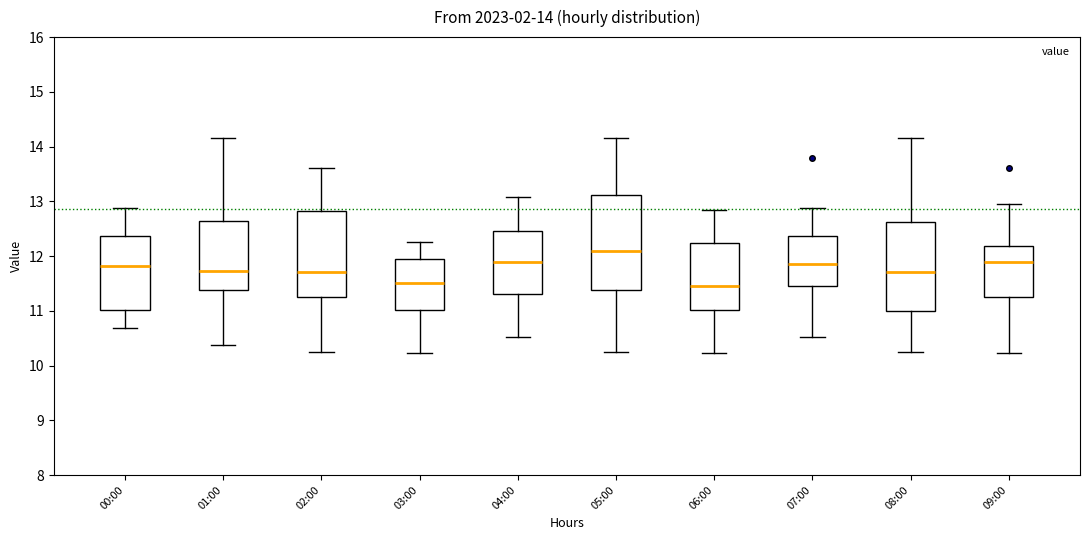

Which box has the highest median line?

05:00